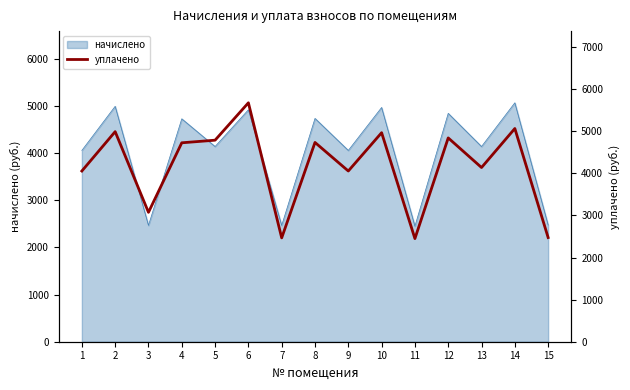

How many lines are shown in the chart?

1